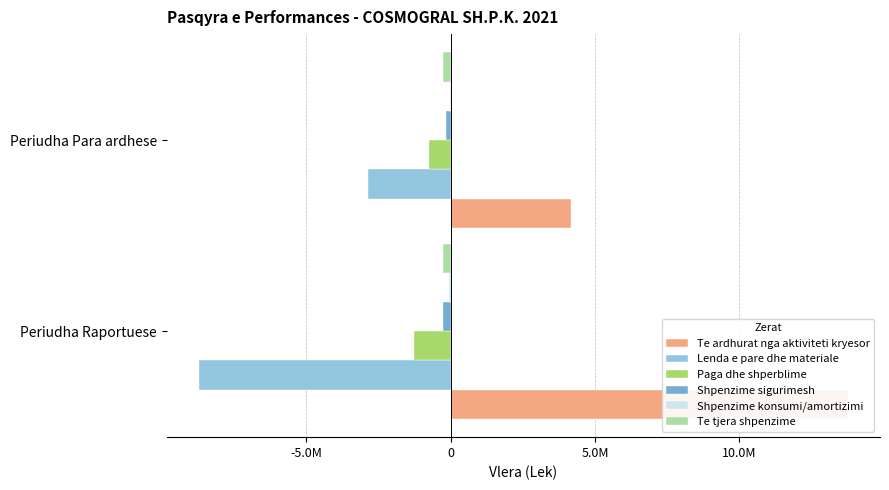

Read the Paga dhe shperblime value at Periudha Raportuese, to the nearest 50.

-1266400